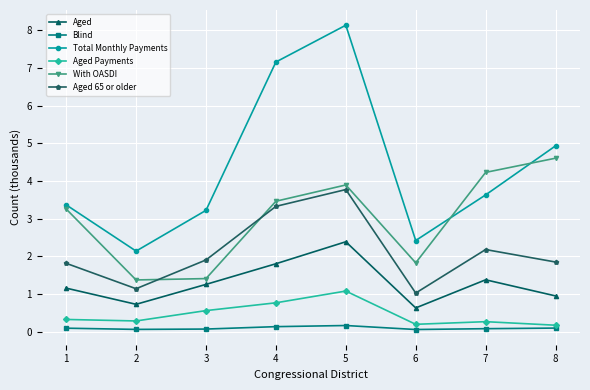

Rank the series by their maximum value, from lowest to highest.

Blind, Aged Payments, Aged, Aged 65 or older, With OASDI, Total Monthly Payments